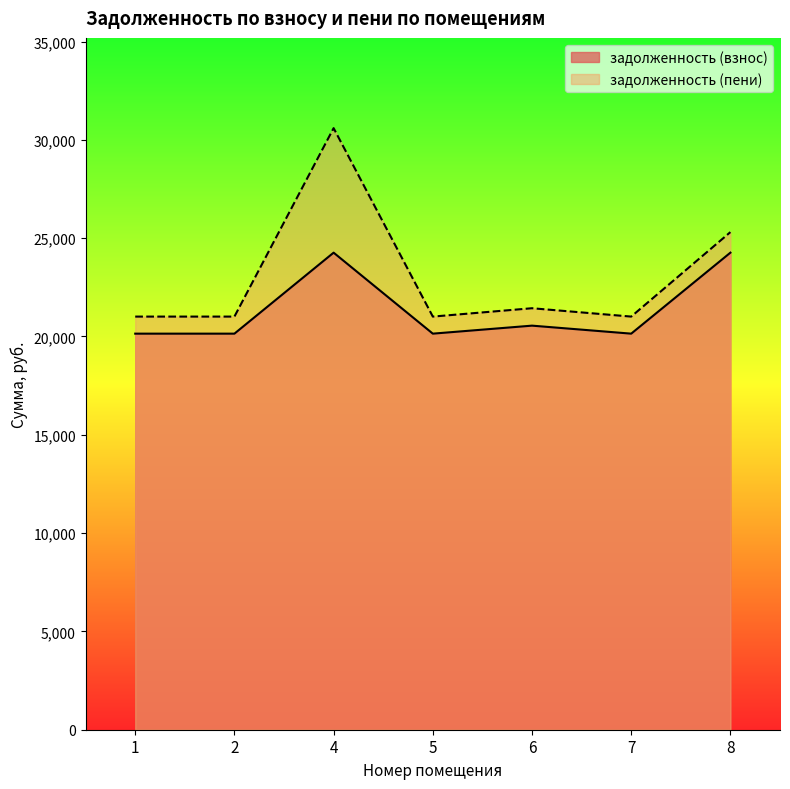

Does the chart have visible grid lines?

No